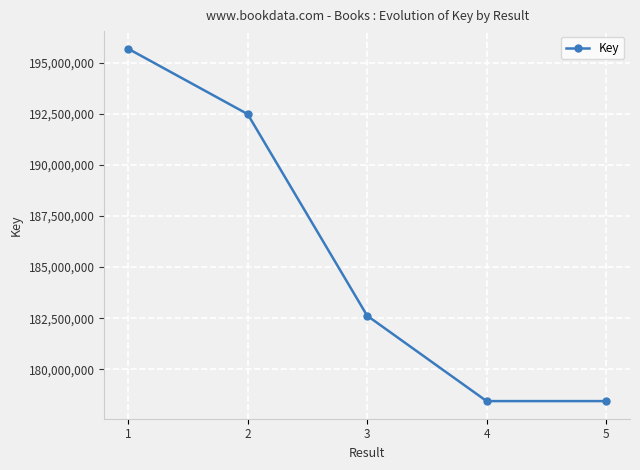

How many data points does each series have?

5